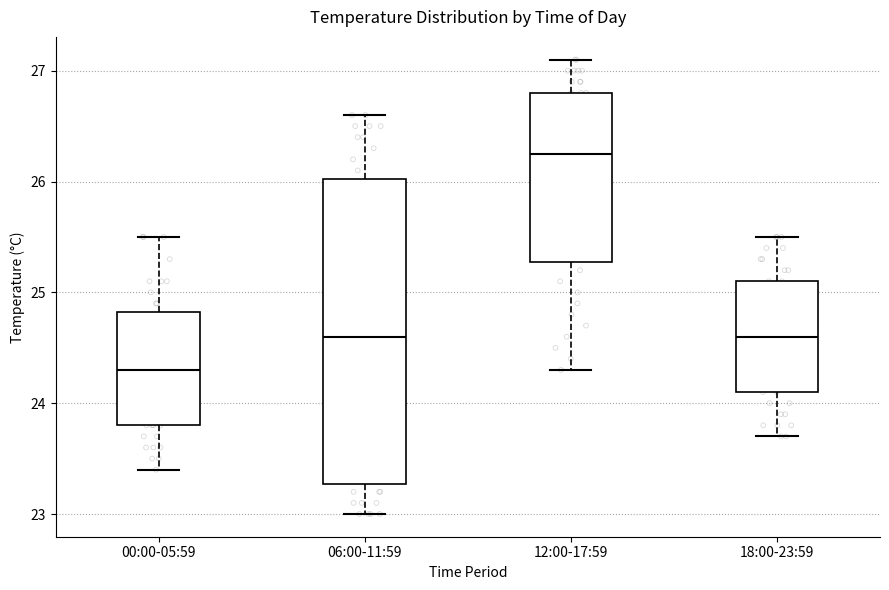

Comparing the boxes themselves (not the whiskers), which one is the tallest?

06:00-11:59